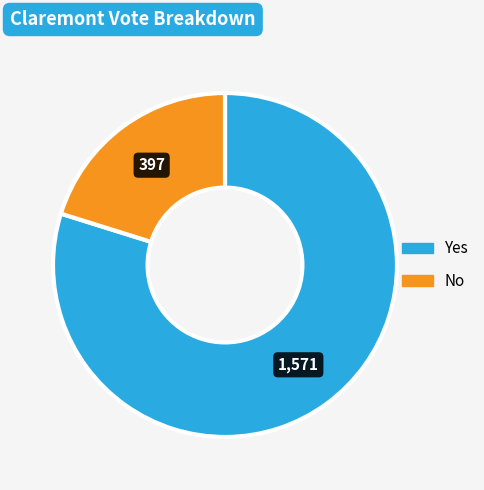

Is there any slice that represents more than half of the pie?

Yes